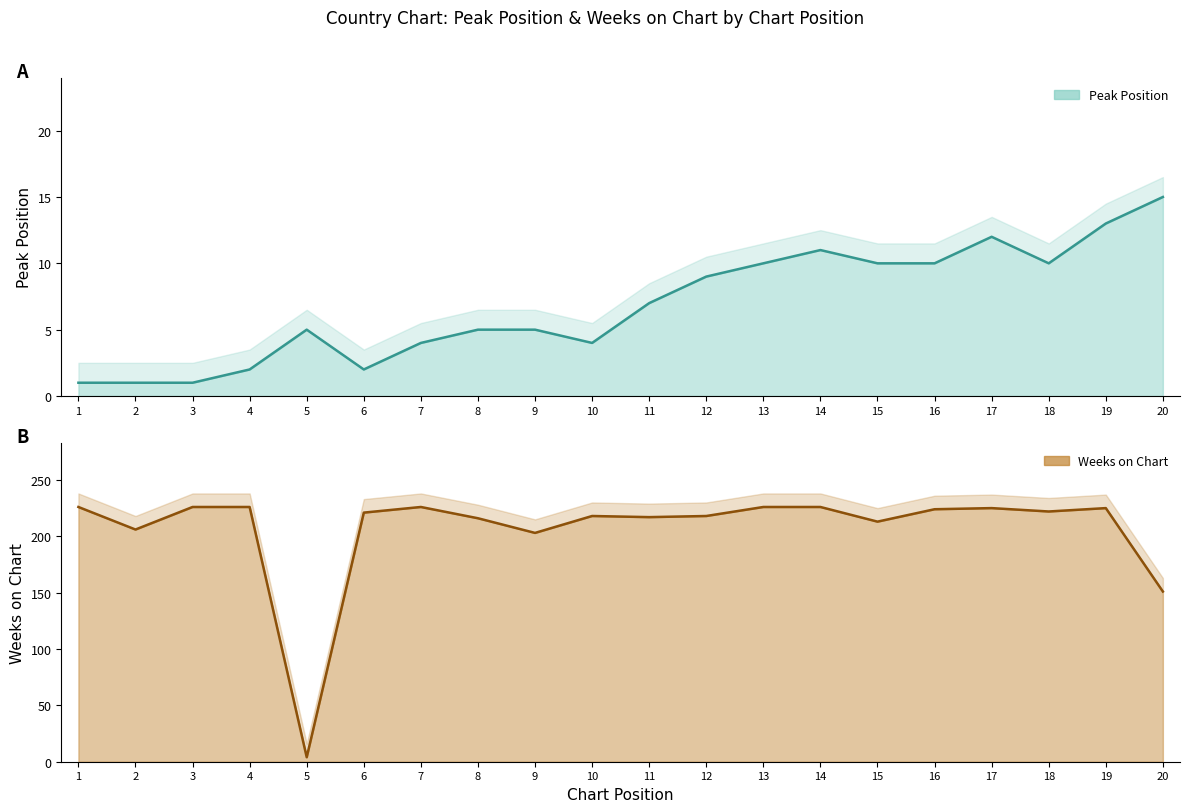

Reading right to left, list all the values displayed in this chart.

Peak Position: 15	13	10	12	10	10	11	10	9	7	4	5	5	4	2	5	2	1	1	1
Weeks on Chart: 151	225	222	225	224	213	226	226	218	217	218	203	216	226	221	4	226	226	206	226